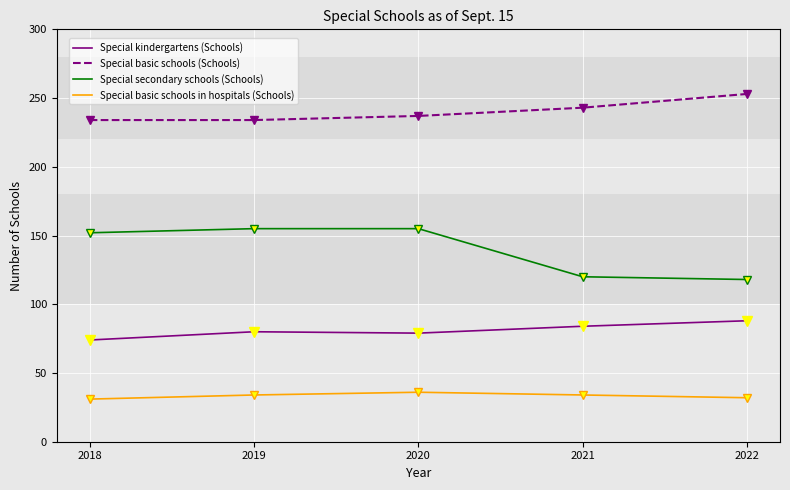

At 2021, list the series in order from smallest to largest.

Special basic schools in hospitals (Schools), Special kindergartens (Schools), Special secondary schools (Schools), Special basic schools (Schools)